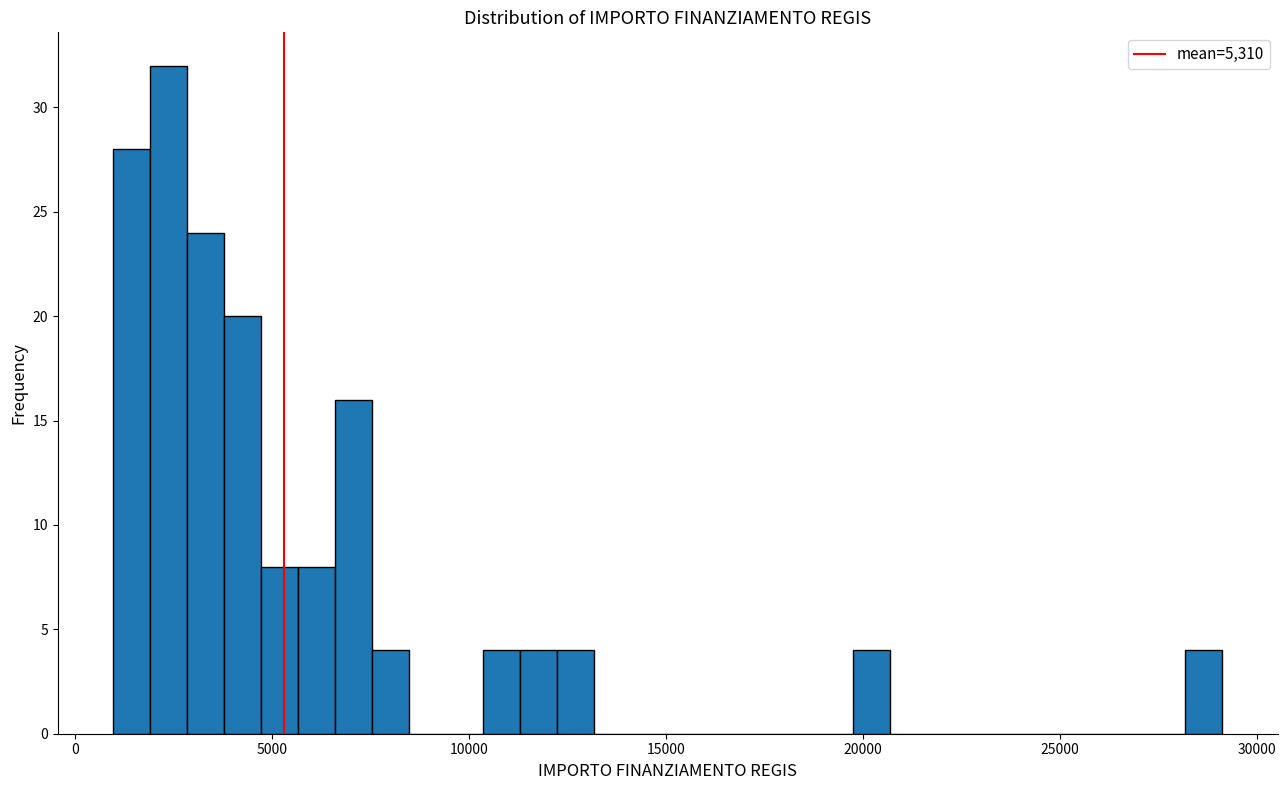

Read against the x-axis, roughly where is the centre of the tallest bar?

2500